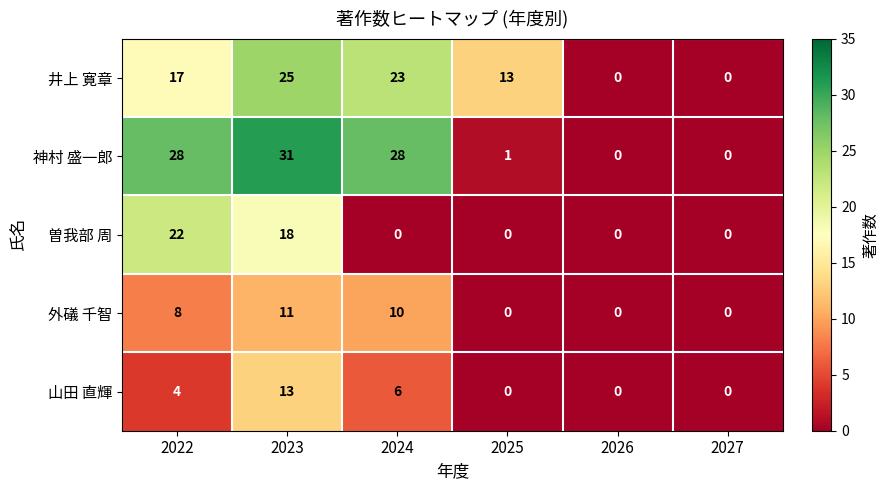

Reading left to right, list all the values displayed in this chart.

井上 寛章: 2022=17	2023=25	2024=23	2025=13	2026=0	2027=0
神村 盛一郎: 2022=28	2023=31	2024=28	2025=1	2026=0	2027=0
曽我部 周: 2022=22	2023=18	2024=0	2025=0	2026=0	2027=0
外礒 千智: 2022=8	2023=11	2024=10	2025=0	2026=0	2027=0
山田 直輝: 2022=4	2023=13	2024=6	2025=0	2026=0	2027=0